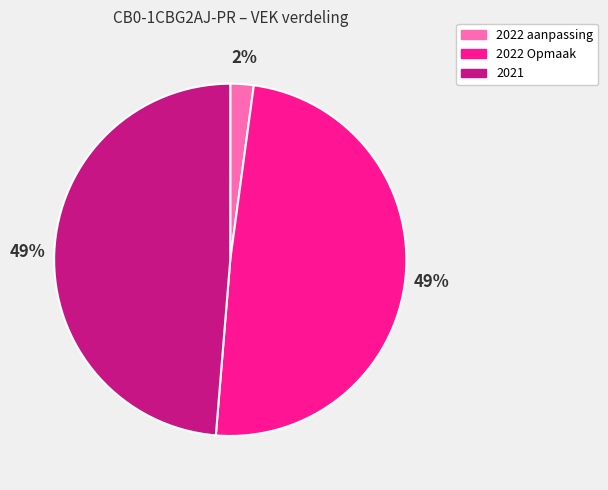

Is there any slice that represents more than half of the pie?

No